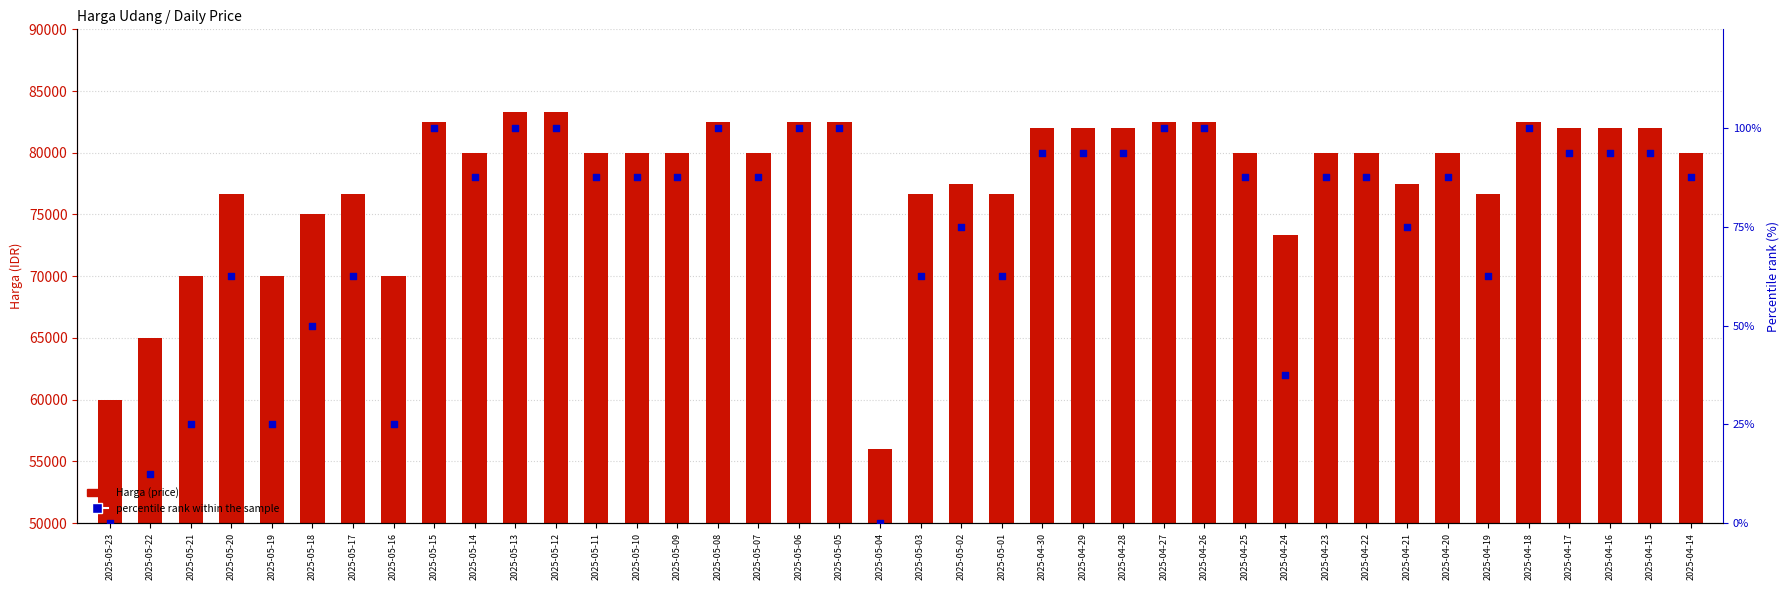

What are all the series names shown in the legend?

Harga (price), percentile rank within the sample